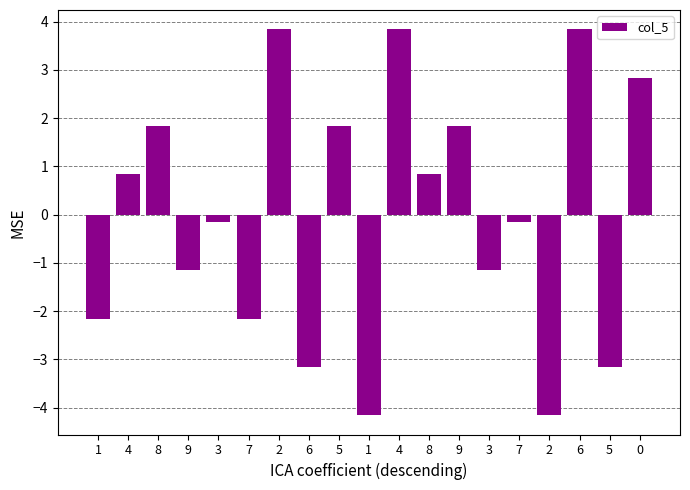

Where is the data nearest to the value 0?

3